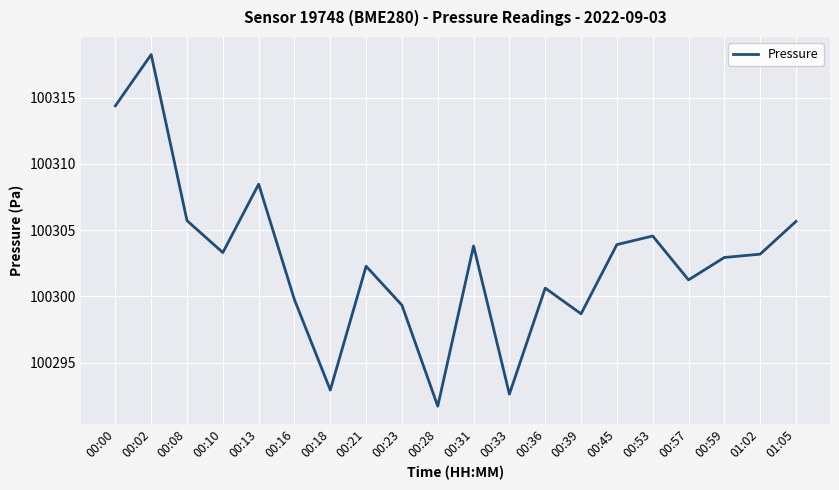

How many distinct data groups are displayed?

1